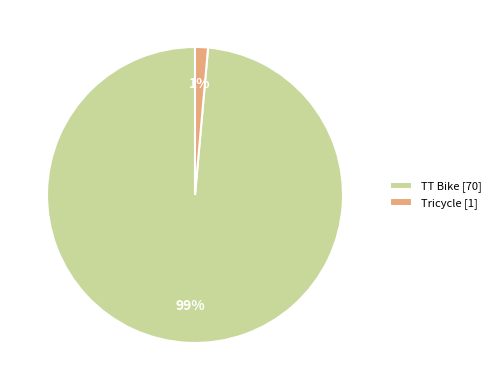

Do TT Bike [70] and Tricycle [1] together represent more than half of the pie?

Yes